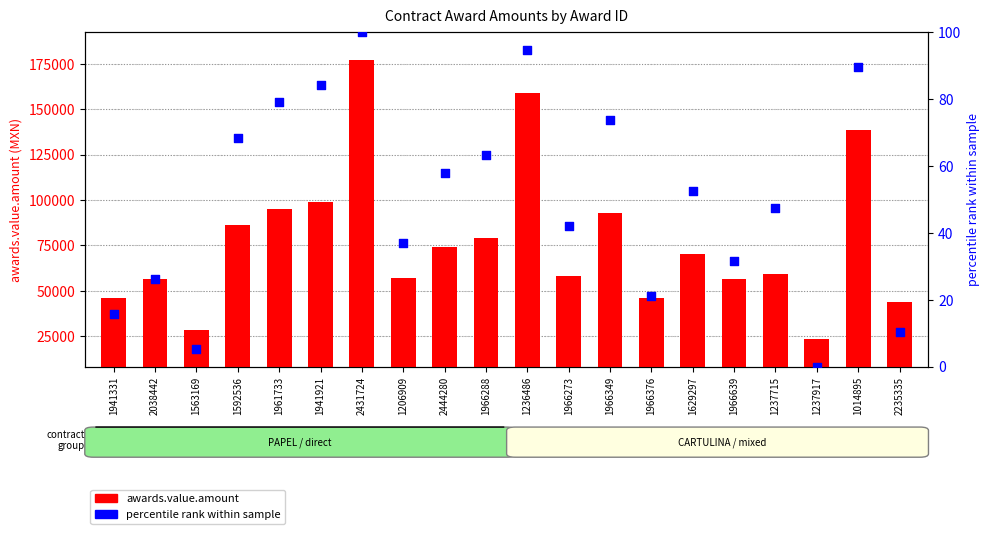

Is the value of awards.value.amount at 1966288 greater than the value of percentile rank within sample at 1237917?

Yes